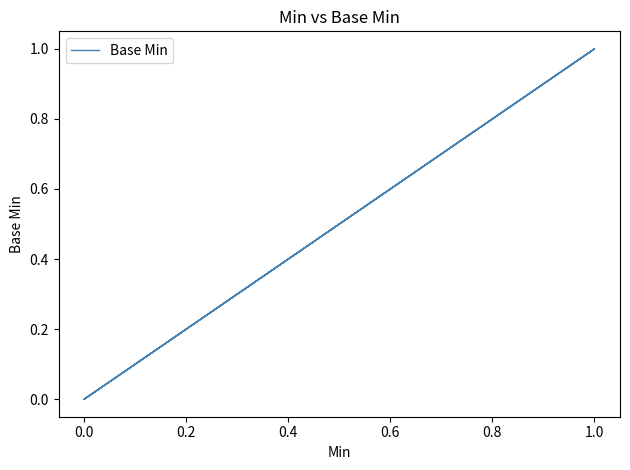

Count the number of values greater than 0.

4